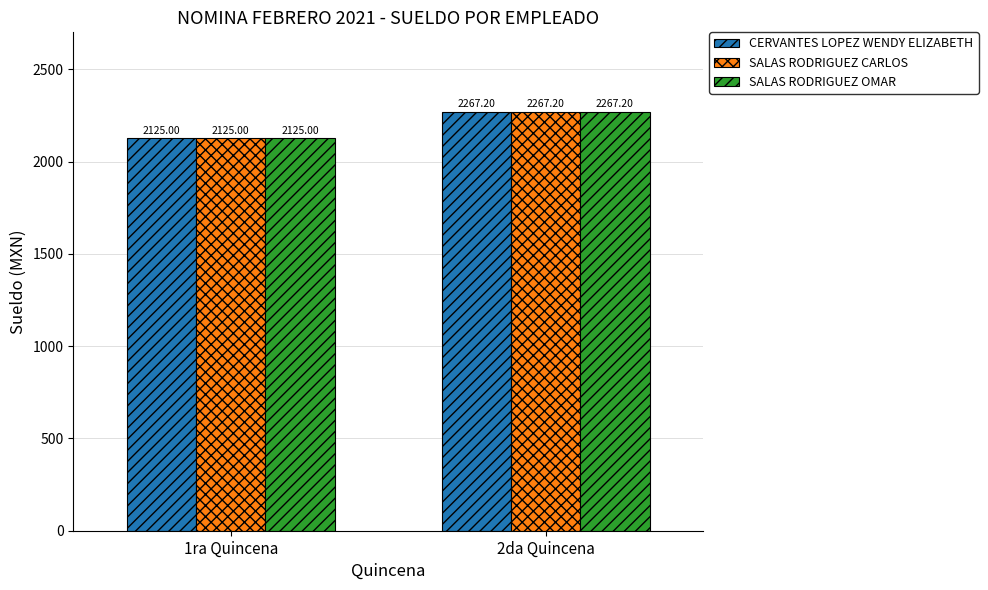

How many values in the CERVANTES LOPEZ WENDY ELIZABETH series are below 2267?

1